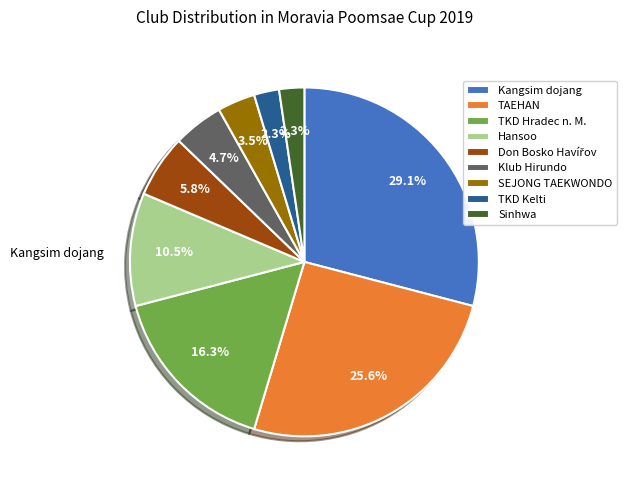

Between Hansoo and Klub Hirundo, which is larger?

Hansoo